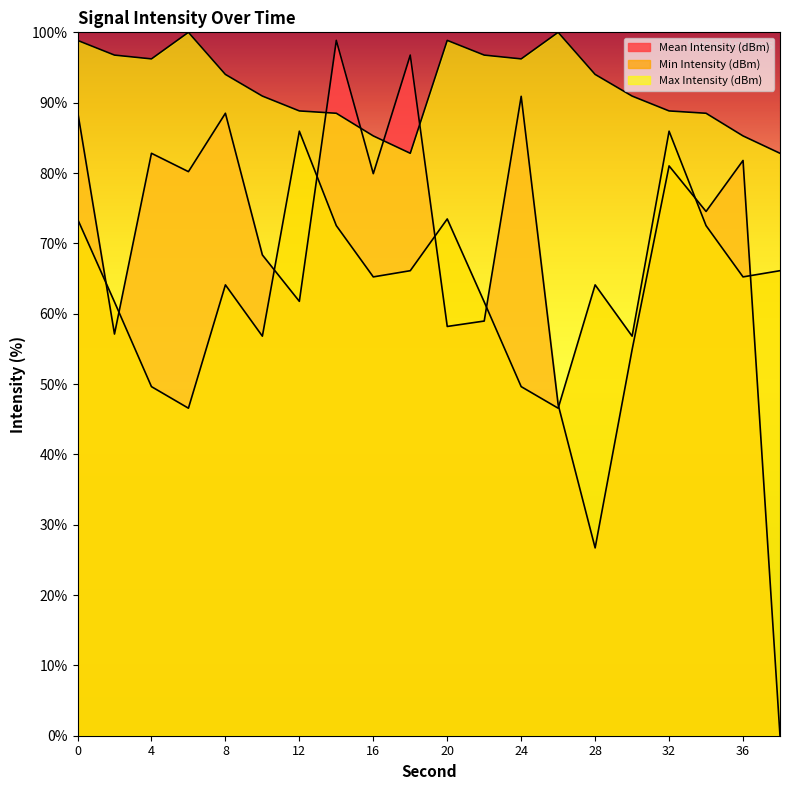

What is the minimum value for Min Intensity (dBm)?

46.6